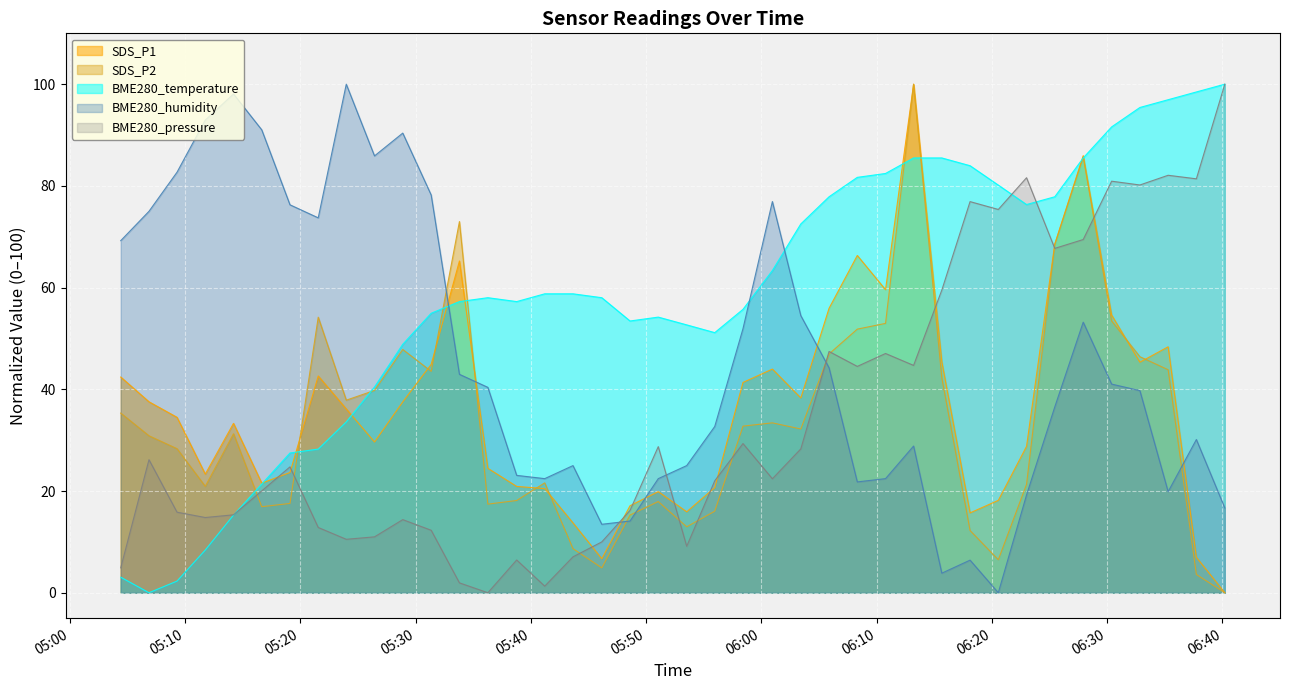

List the series in order of their peak value, lowest first.

SDS_P1, SDS_P2, BME280_temperature, BME280_humidity, BME280_pressure